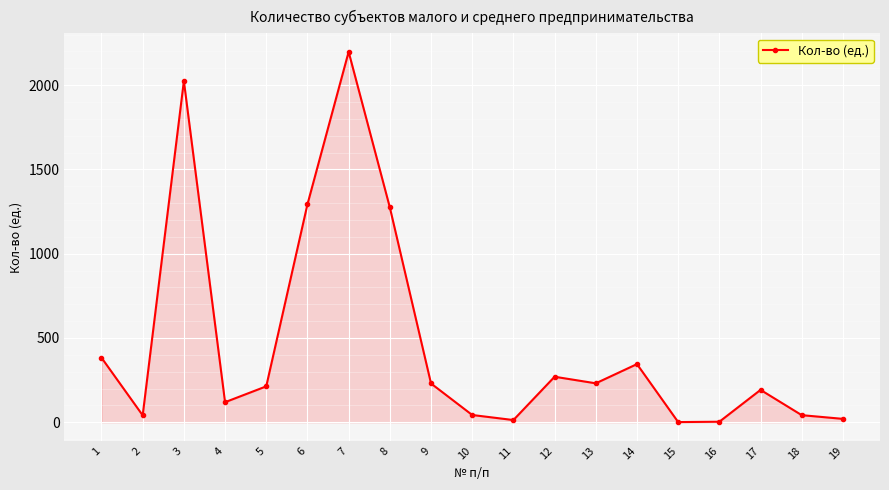

The value at 4 is 211. True or false?

False